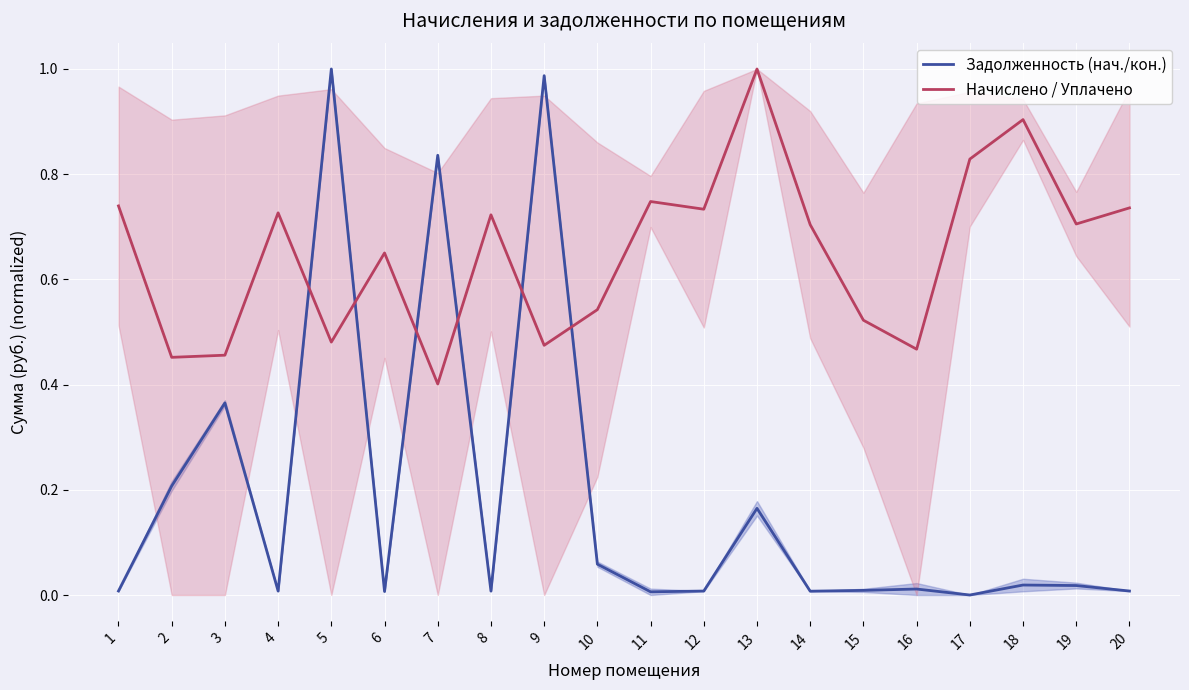

True or false: Начислено / Уплачено and Задолженность (нач./кон.) intersect in this chart.

True